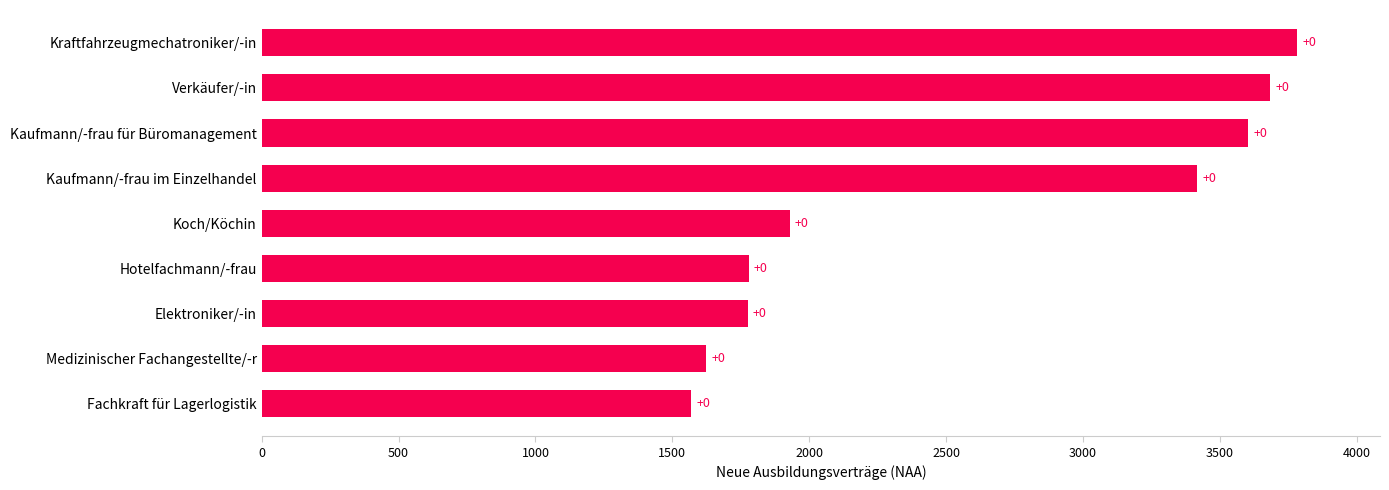

How many bars are there in total?

9